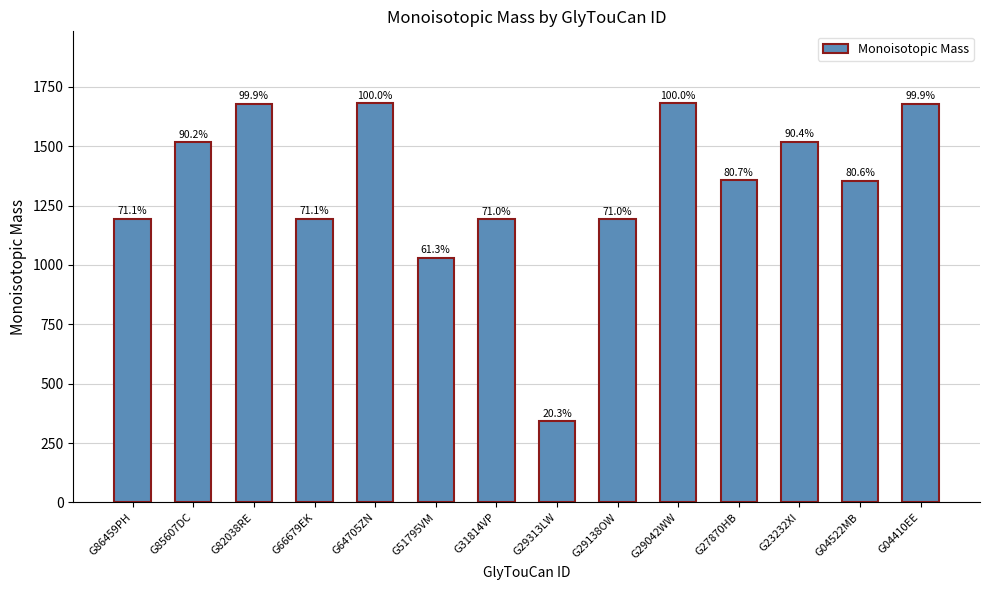

Where does the data first go above 1357?

G85607DC